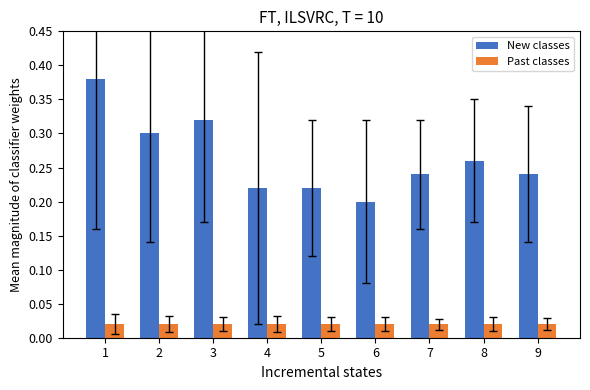

What is the sum of all New classes values?

2.4